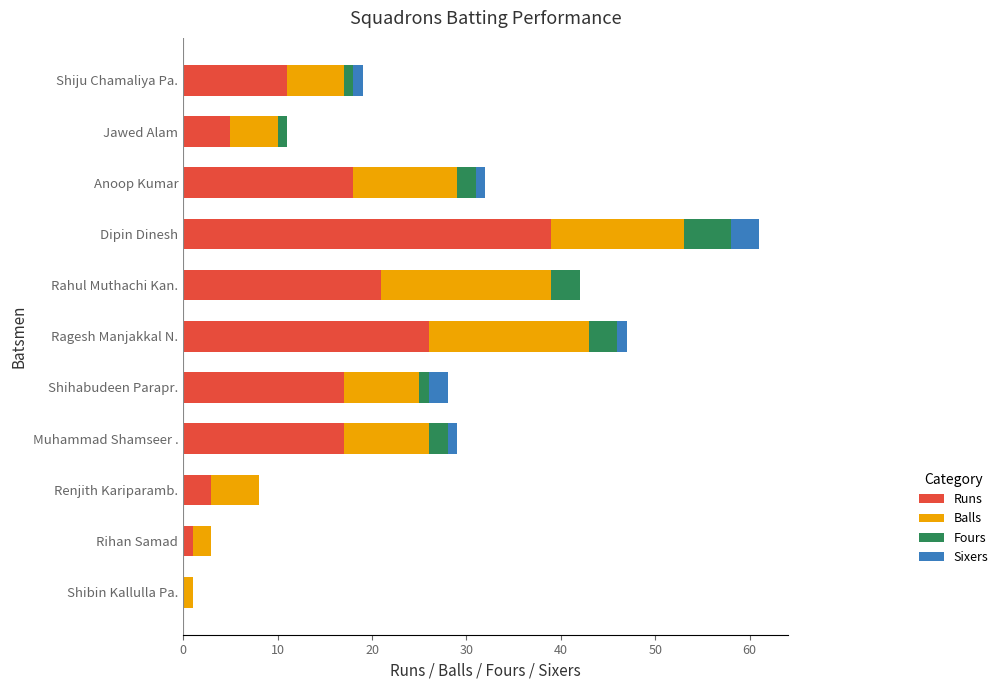

Which category has the highest value in the Runs series?

Dipin Dinesh